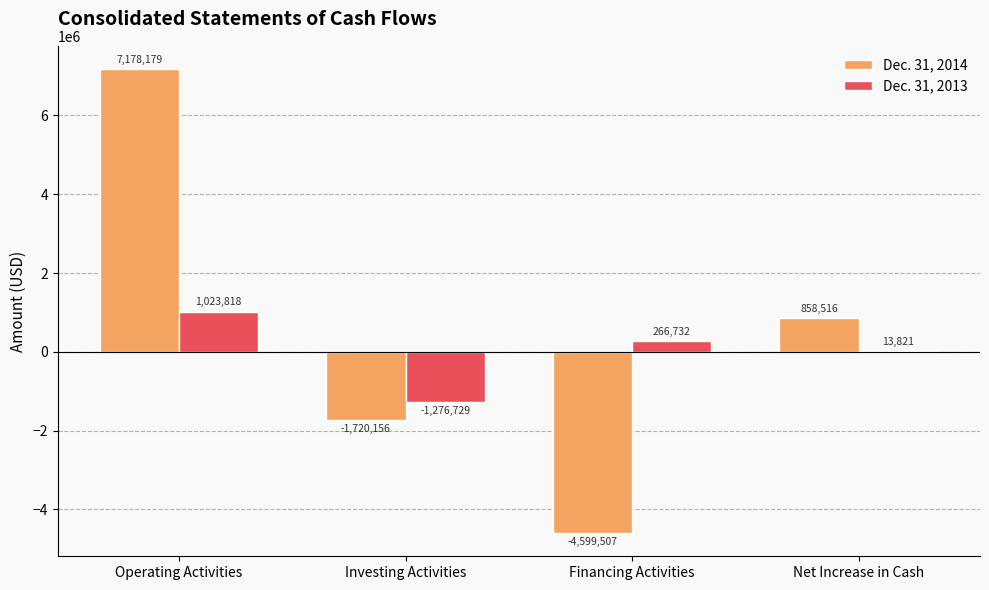

What is the difference between the Dec. 31, 2013 values at Net Increase in Cash and Investing Activities?

1290550